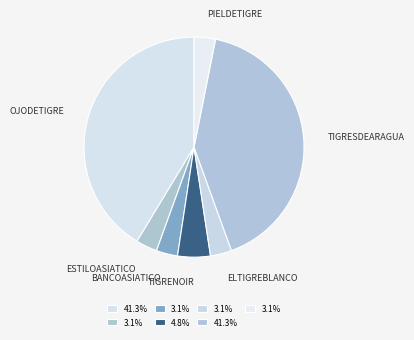

To the nearest percent, what is the average slice percentage?

14%